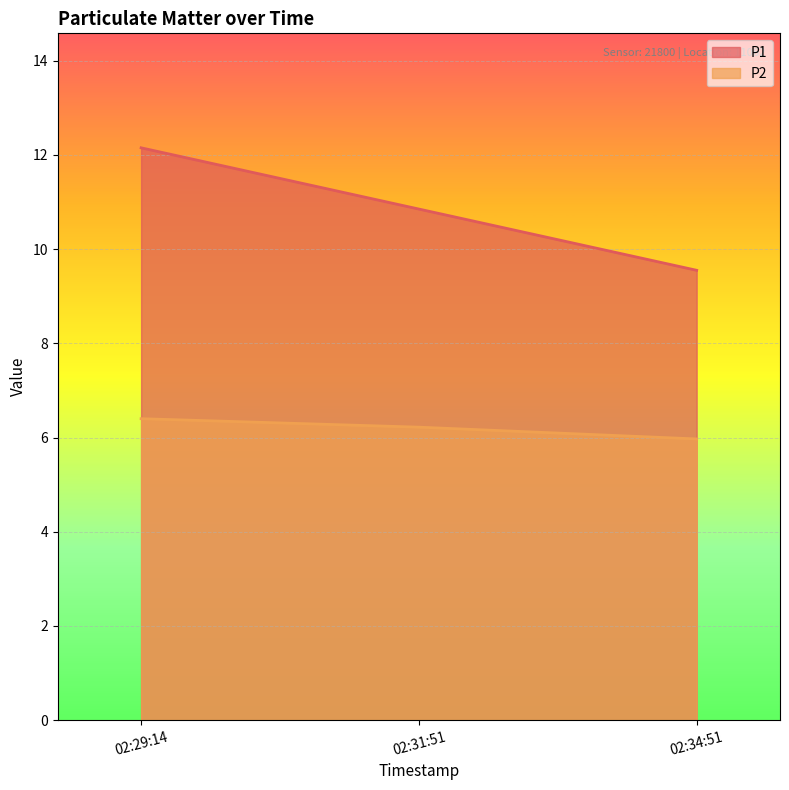

What is the highest value of the P2 series?

6.4